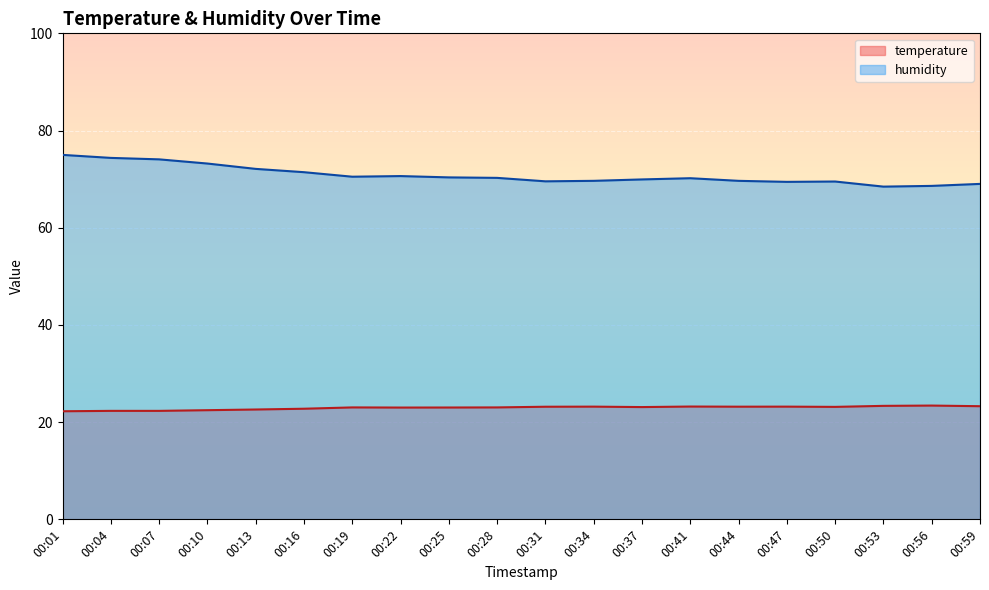

What is the value of the humidity point at the 5th from the left?

72.1